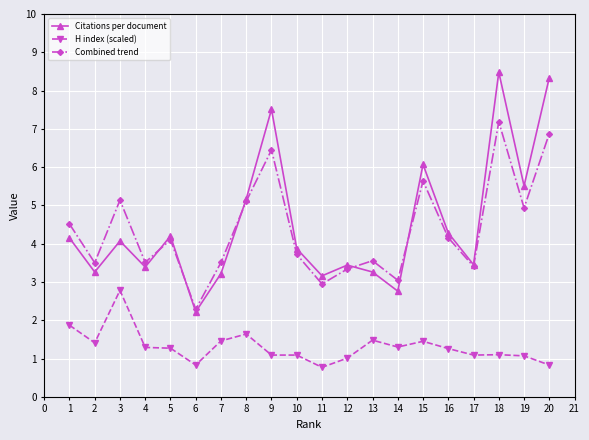

True or false: H index (scaled) and Citations per document intersect in this chart.

False